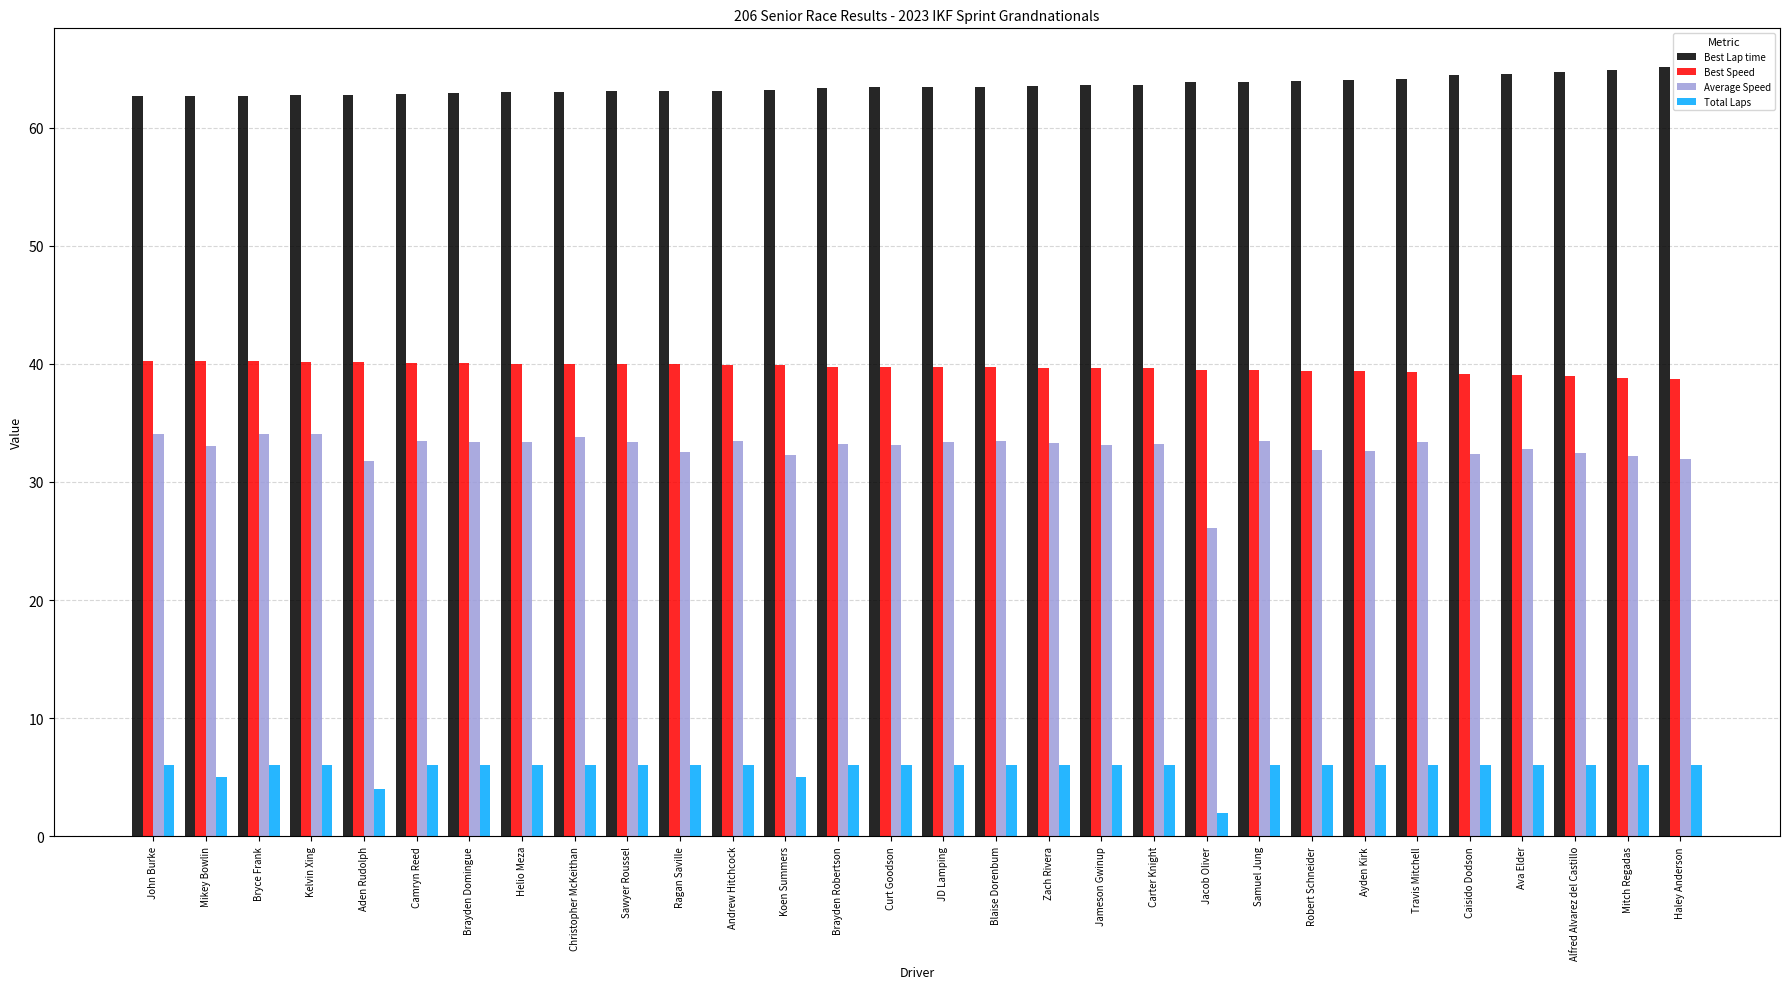

Is the value of Best Speed at Samuel Jung greater than the value of Best Lap time at Aden Rudolph?

No